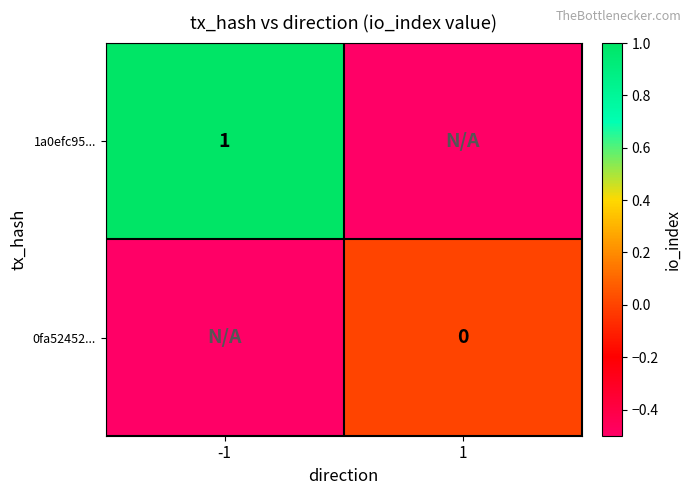

What is the greatest value displayed?

1.0